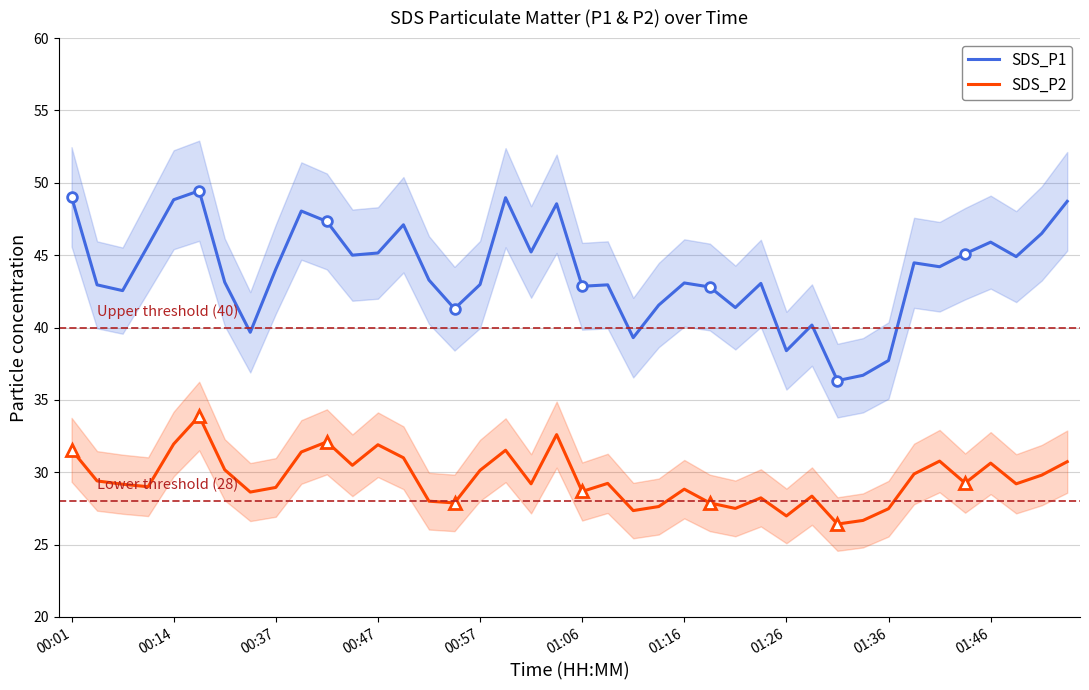

The value of SDS_P1 at 17 is 69.5. True or false?

False